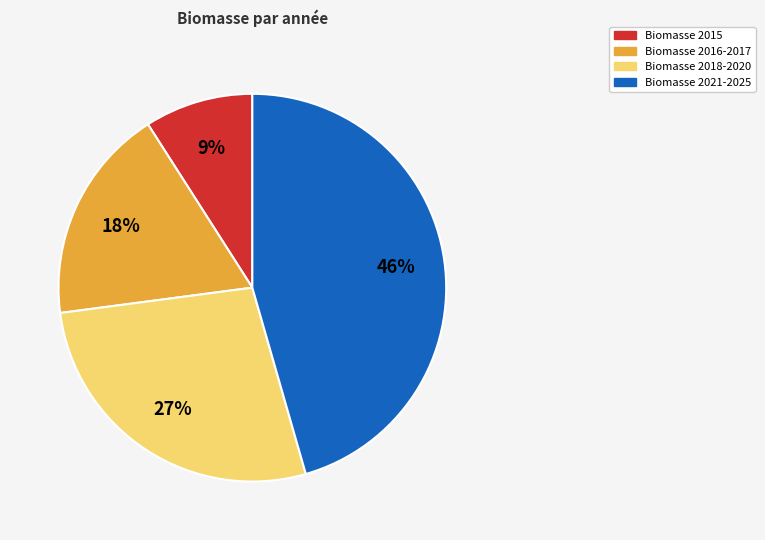

How many slices are in this pie chart?

4